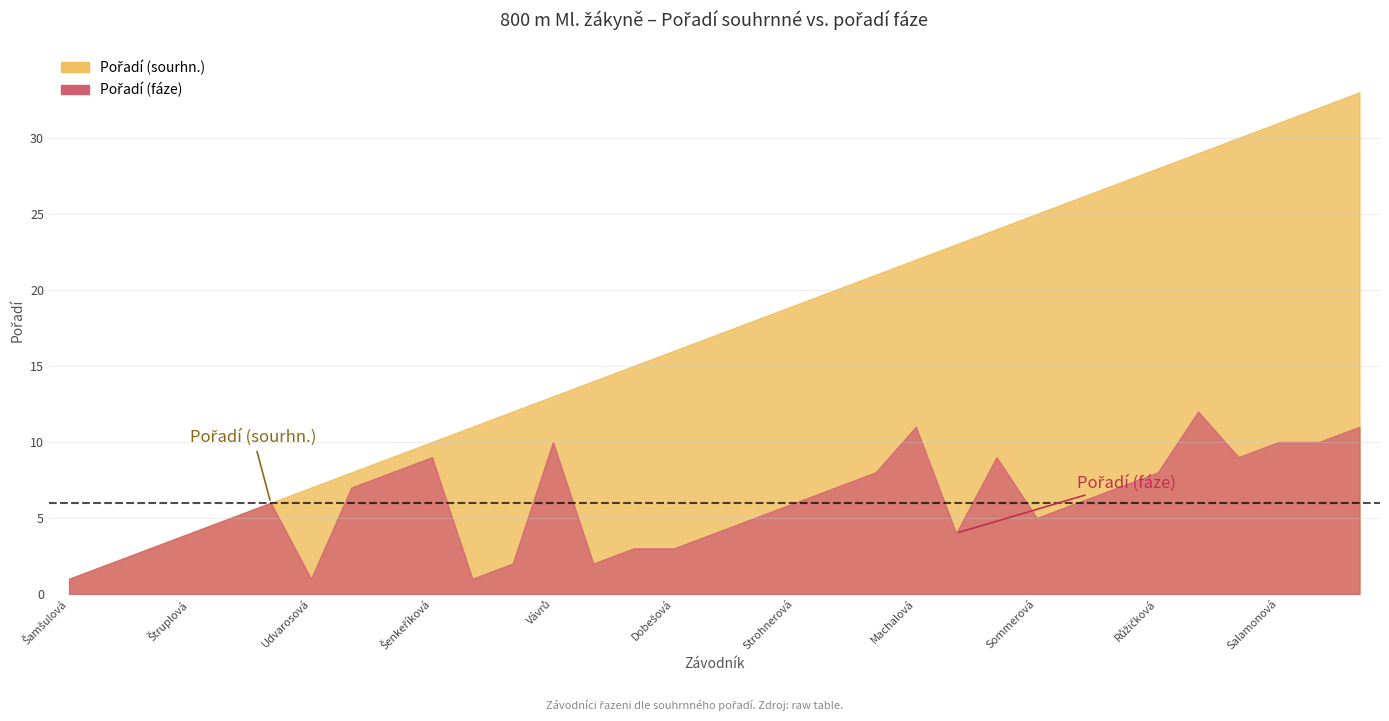

What are all the series names shown in the legend?

Pořadí (sourhn.), Pořadí (fáze)